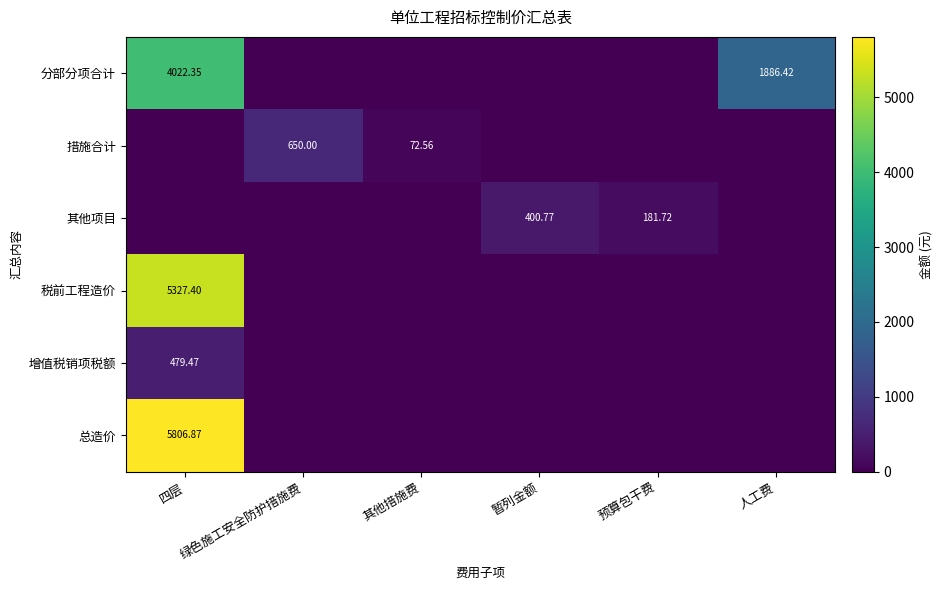

Which series changed the most between 暂列金额 and 人工费?

分部分项合计